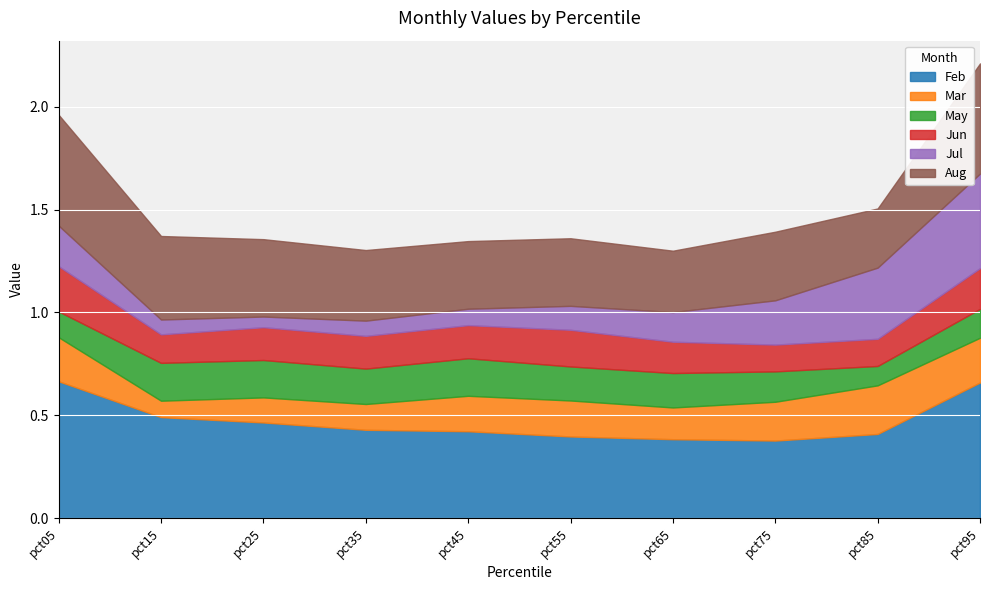

Between which two adjacent categories do Mar and May first intersect?

pct05 and pct15